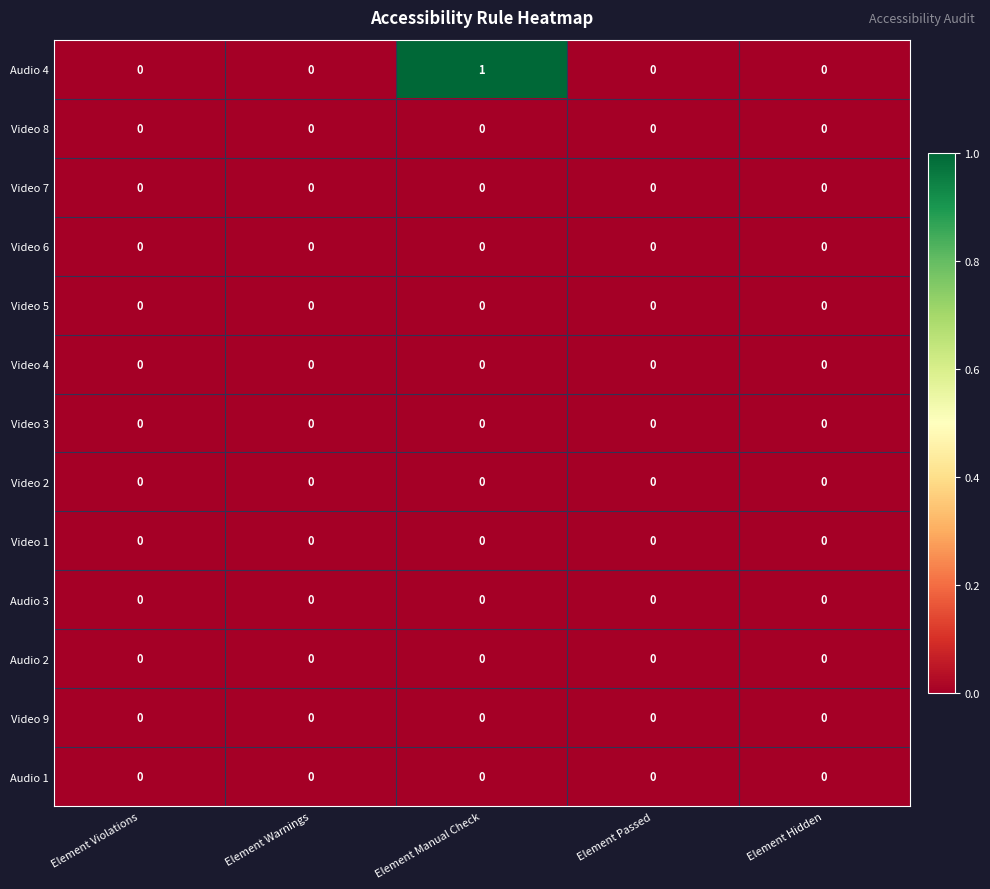

Count the number of categories in the chart.

5